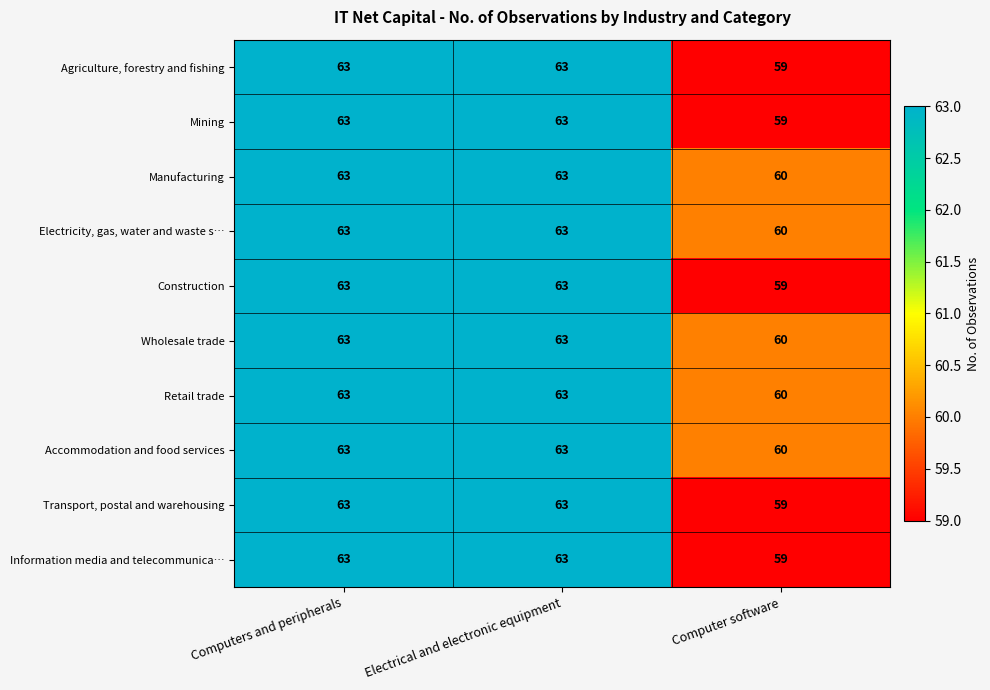

True or false: Agriculture, forestry and fishing has a value of 20 at Computer software.

False